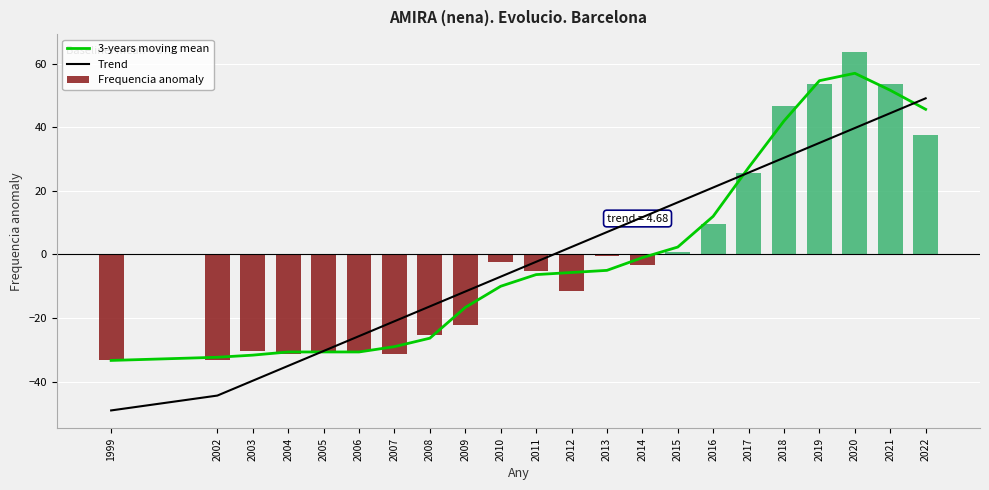

What are all the series names shown in the legend?

3-years moving mean, Trend, Frequencia anomaly